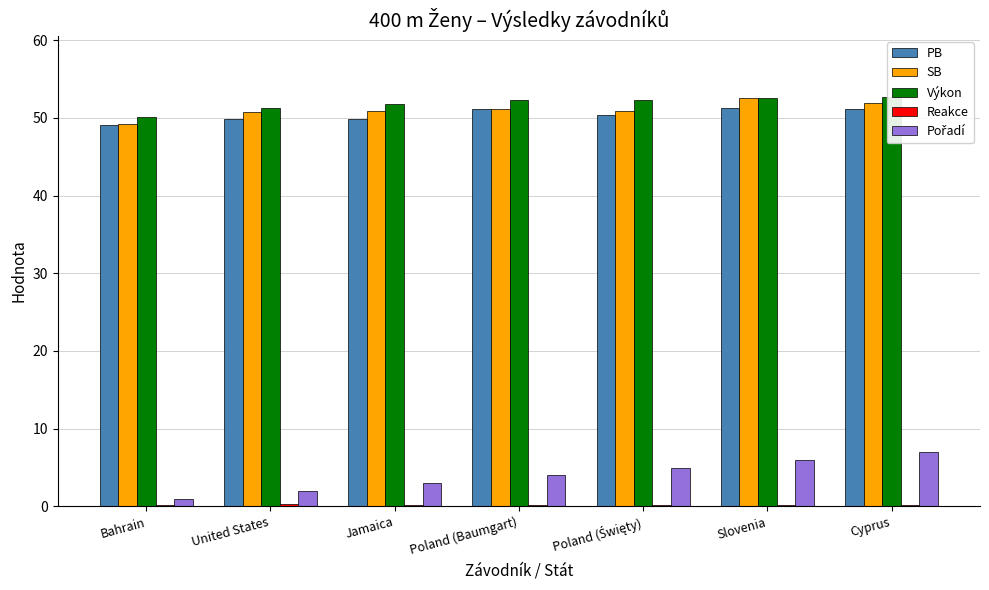

How many categories are shown in the chart?

7